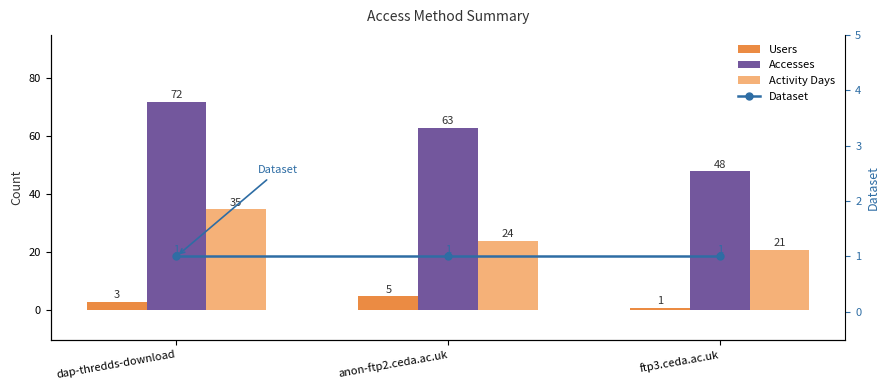

Reading left to right, what are all the values shown in this chart?

Users: 3	5	1
Accesses: 72	63	48
Activity Days: 35	24	21
Dataset: 1	1	1